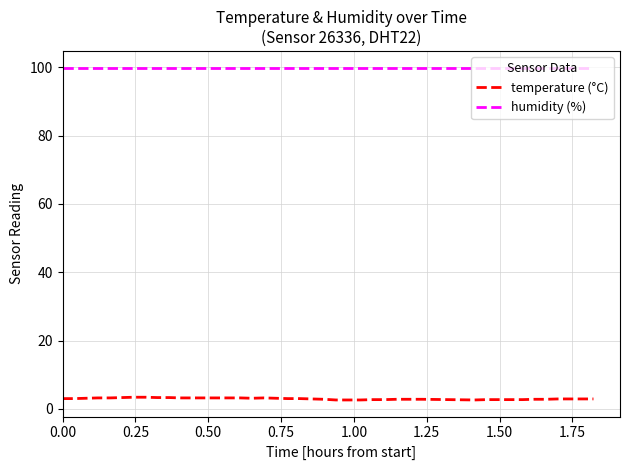

What are all the series names shown in the legend?

temperature (°C), humidity (%)